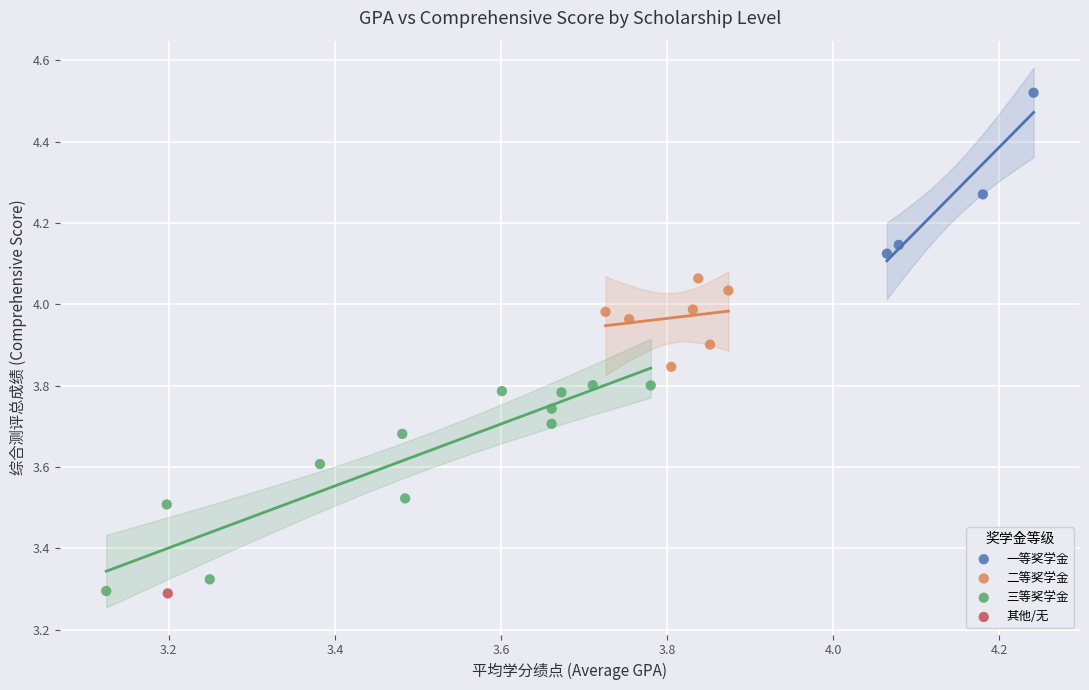

Which series reaches the maximum Y coordinate?

一等奖学金